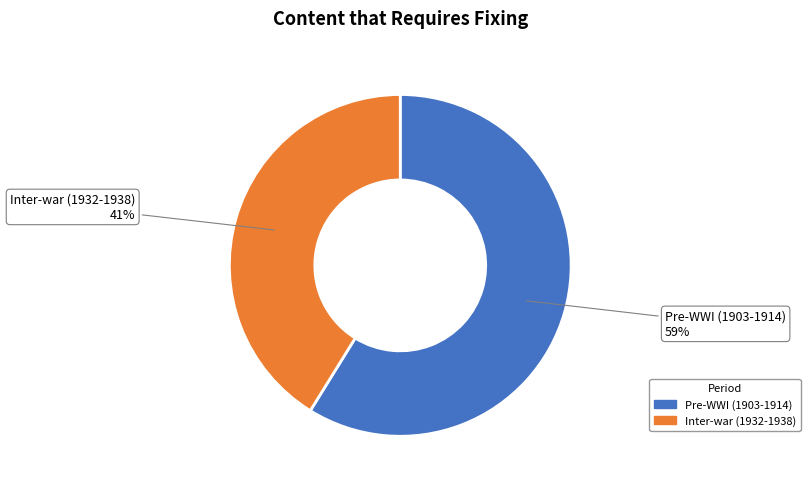

Does any single category account for the majority?

Yes